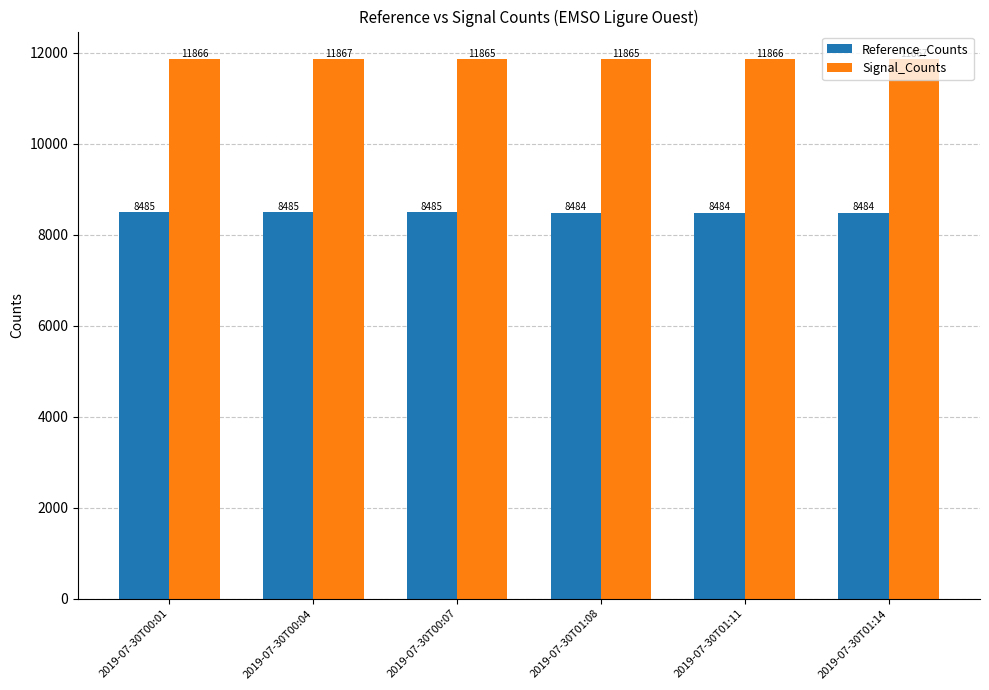

What value does the Signal_Counts series have at 2019-07-30T00:04?

11867